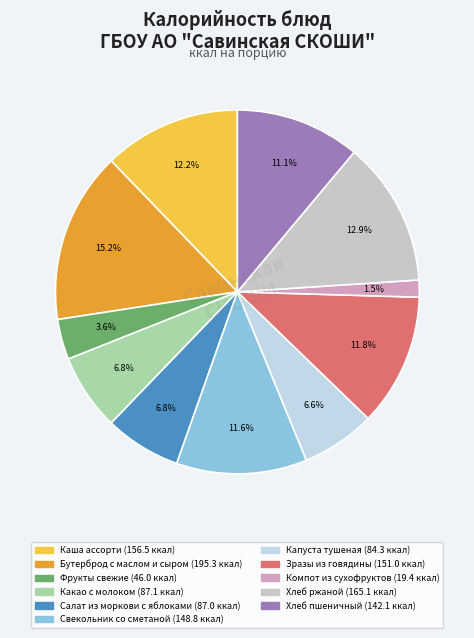

Count the number of slices in the pie.

11